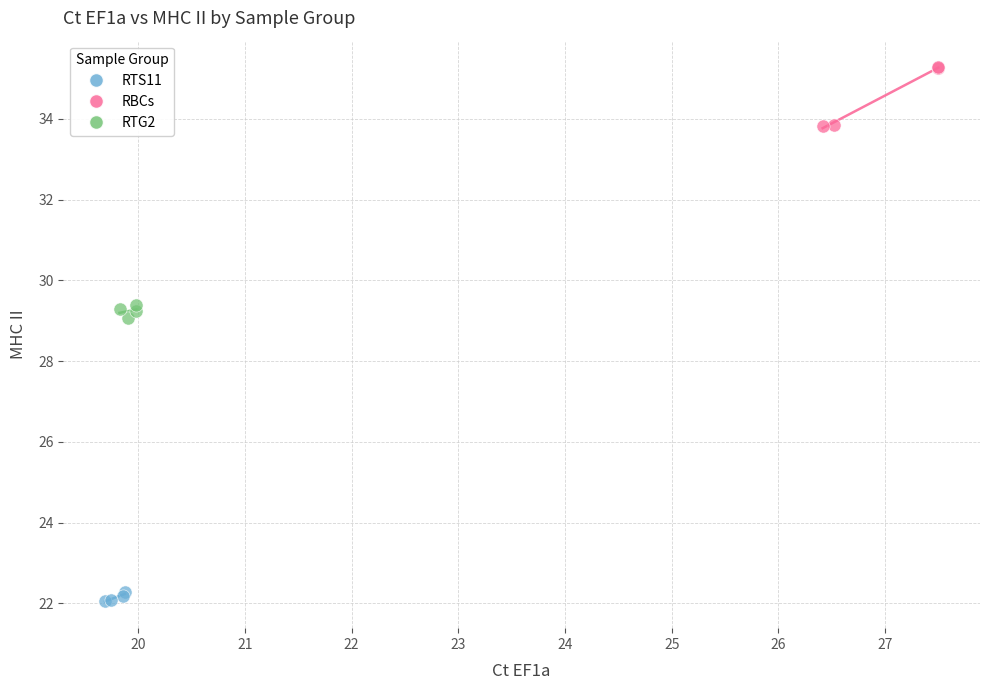

Which series contains the highest Y value?

RBCs